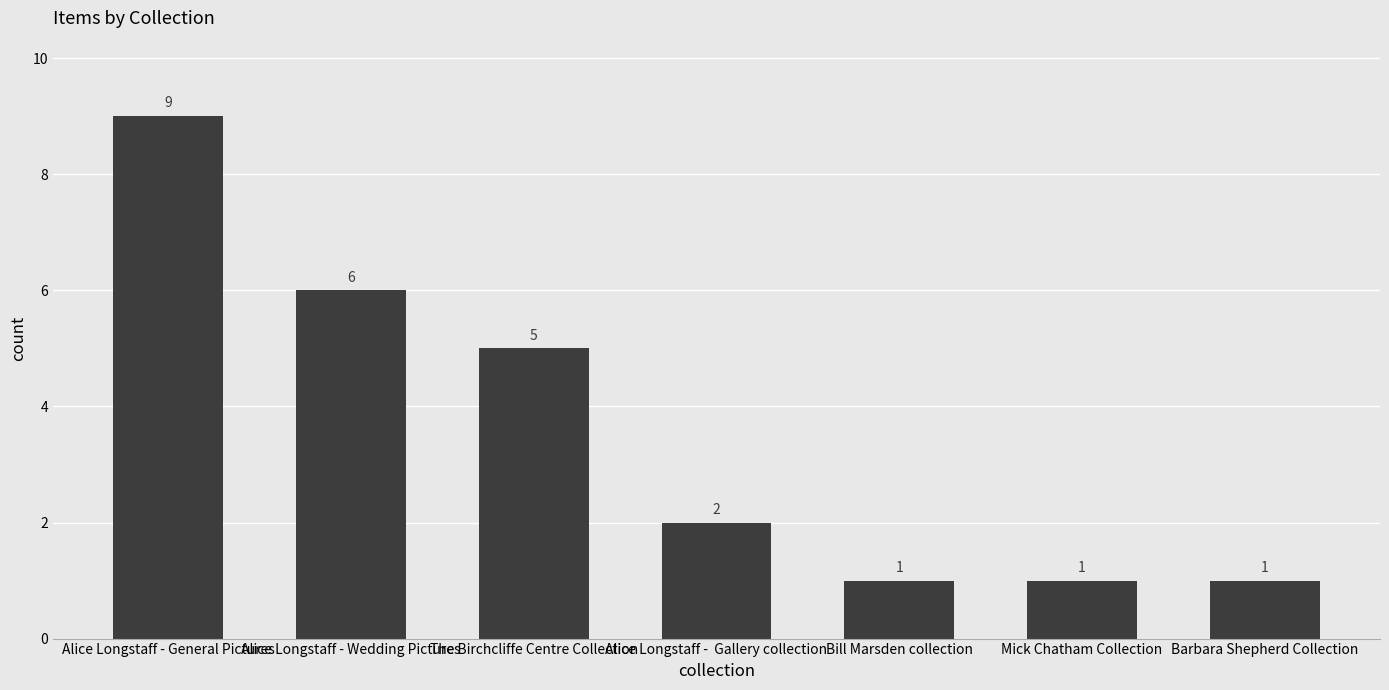

What is the minimum value shown in the chart?

1